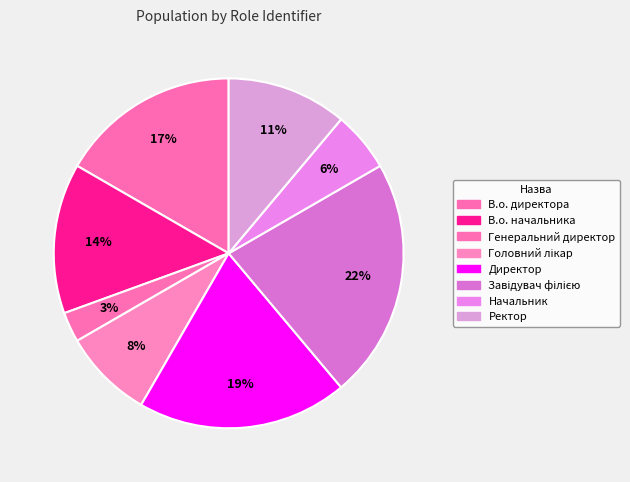

Count the number of slices in the pie.

8